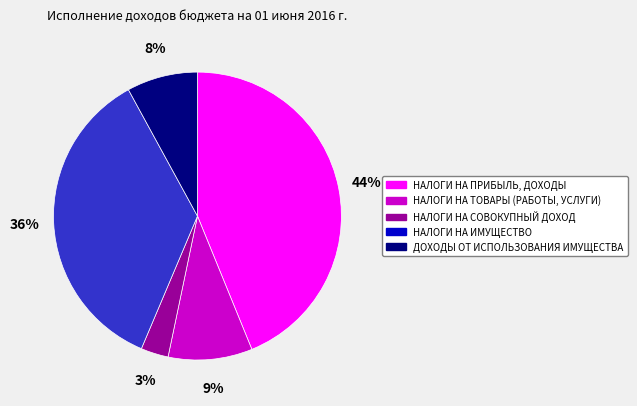

Rank the categories by value from lowest to highest.

НАЛОГИ НА СОВОКУПНЫЙ ДОХОД, ДОХОДЫ ОТ ИСПОЛЬЗОВАНИЯ ИМУЩЕСТВА, НАЛОГИ НА ТОВАРЫ (РАБОТЫ, УСЛУГИ), НАЛОГИ НА ИМУЩЕСТВО, НАЛОГИ НА ПРИБЫЛЬ, ДОХОДЫ